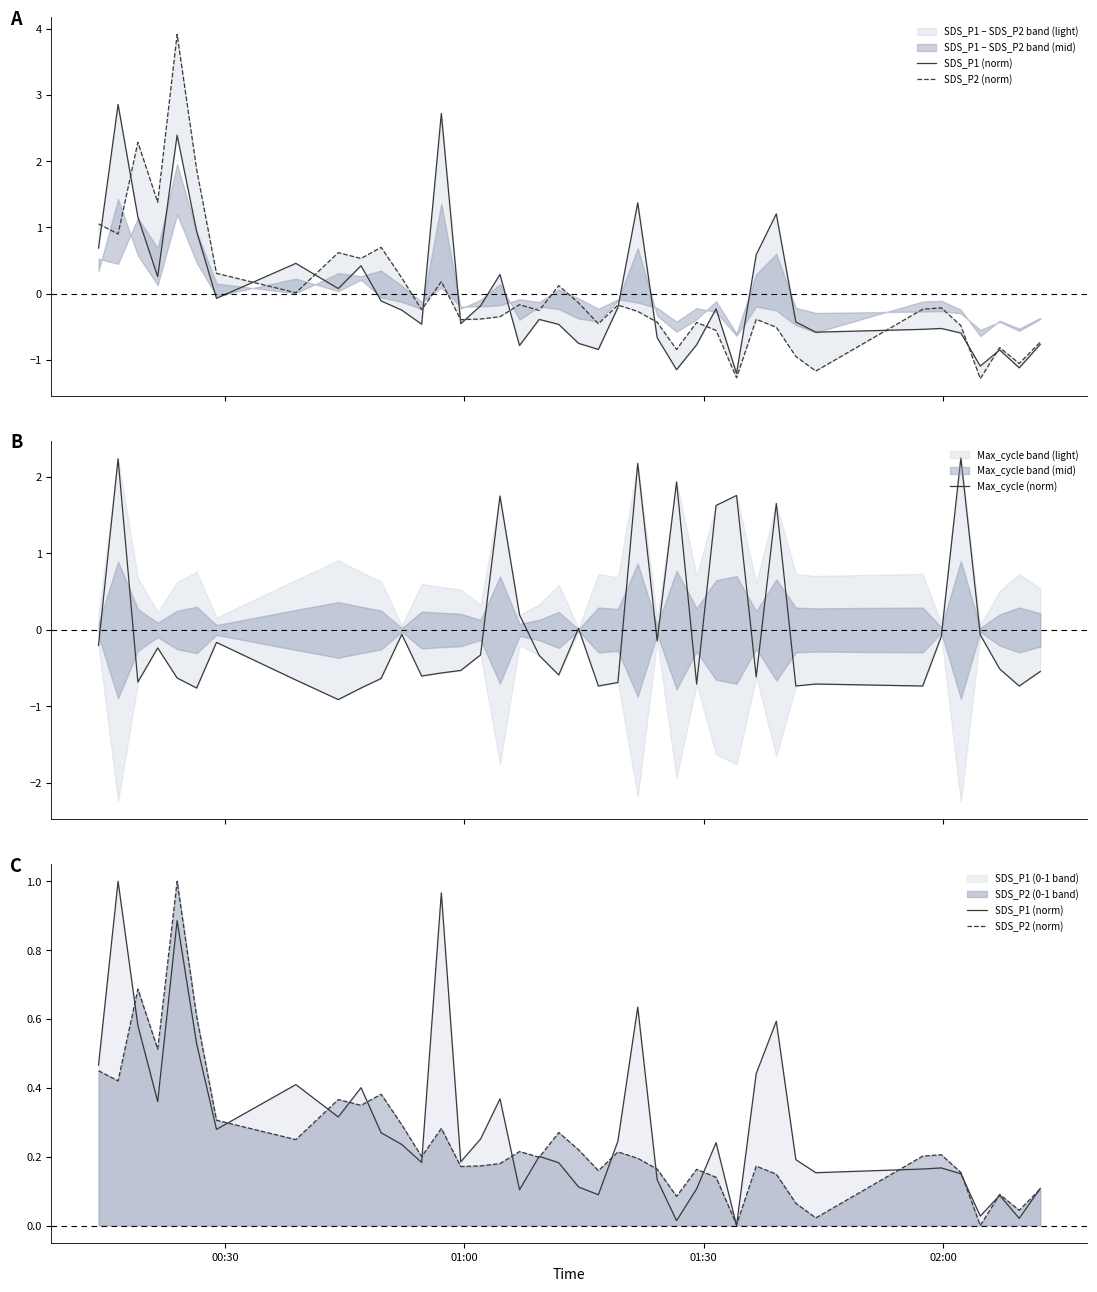

How many categories are shown in the chart?

40